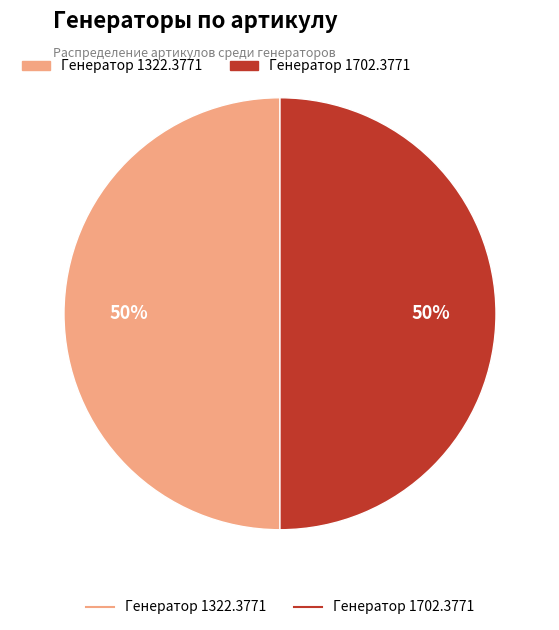

To the nearest percent, what is the average slice percentage?

50%